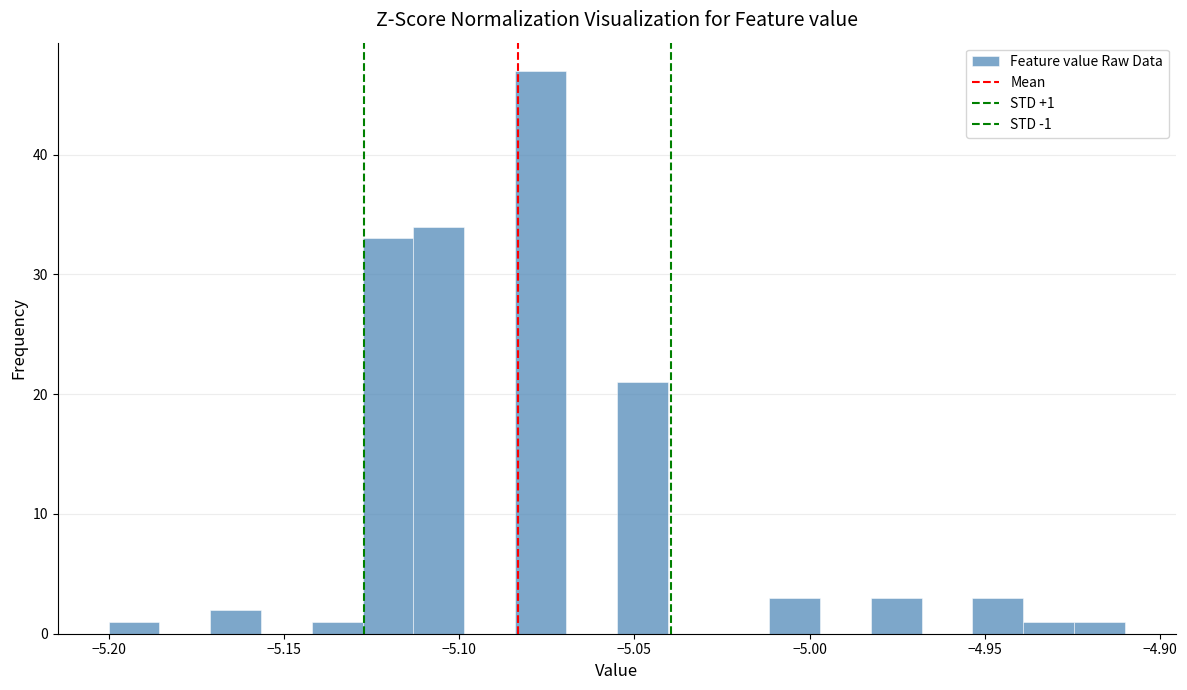

Around what value on the x-axis is the tallest bar? Give the approximate position of its centre, as read against the axis.

-5.075